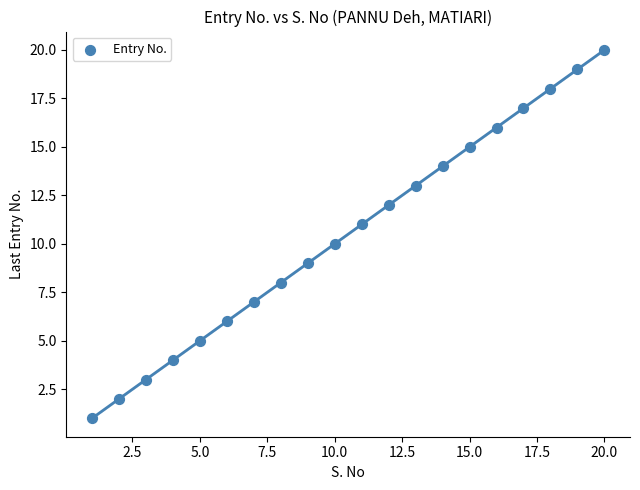

What is the range of X values (max minus min)?

19